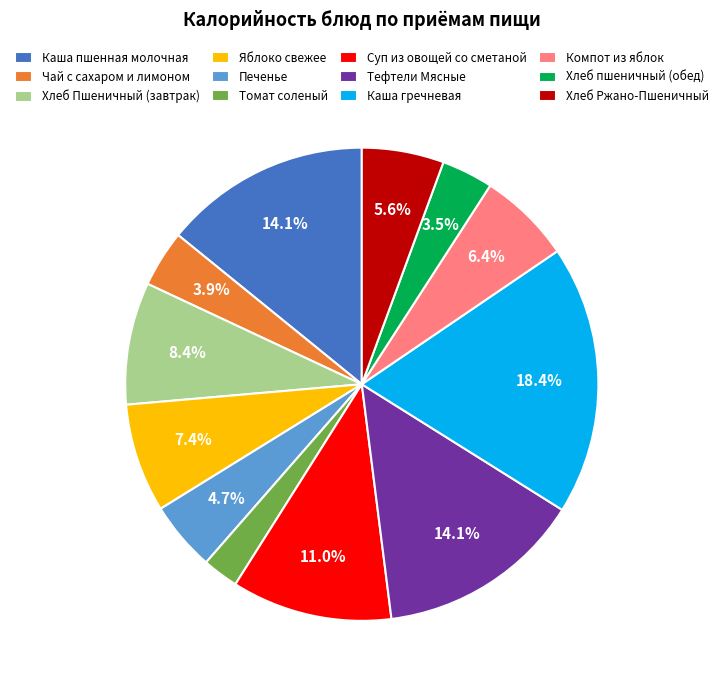

What is the smallest slice in the pie chart?

Томат соленый